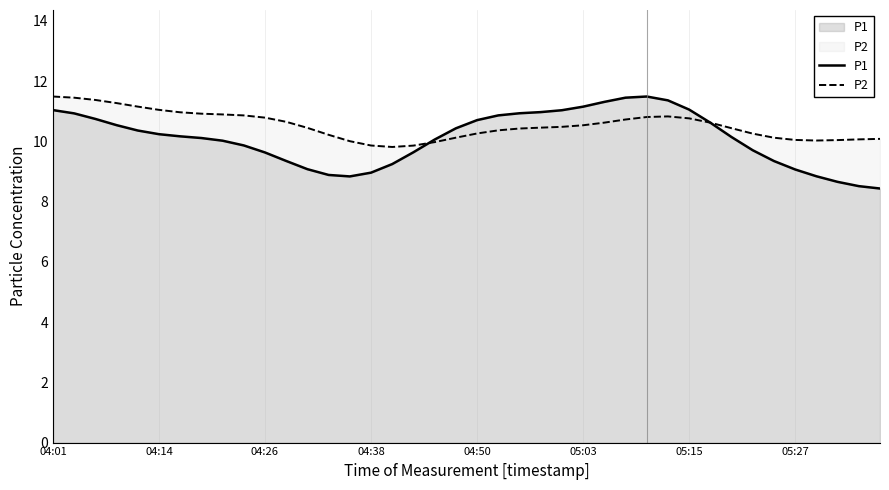

Which series has the largest range (max minus min)?

P1